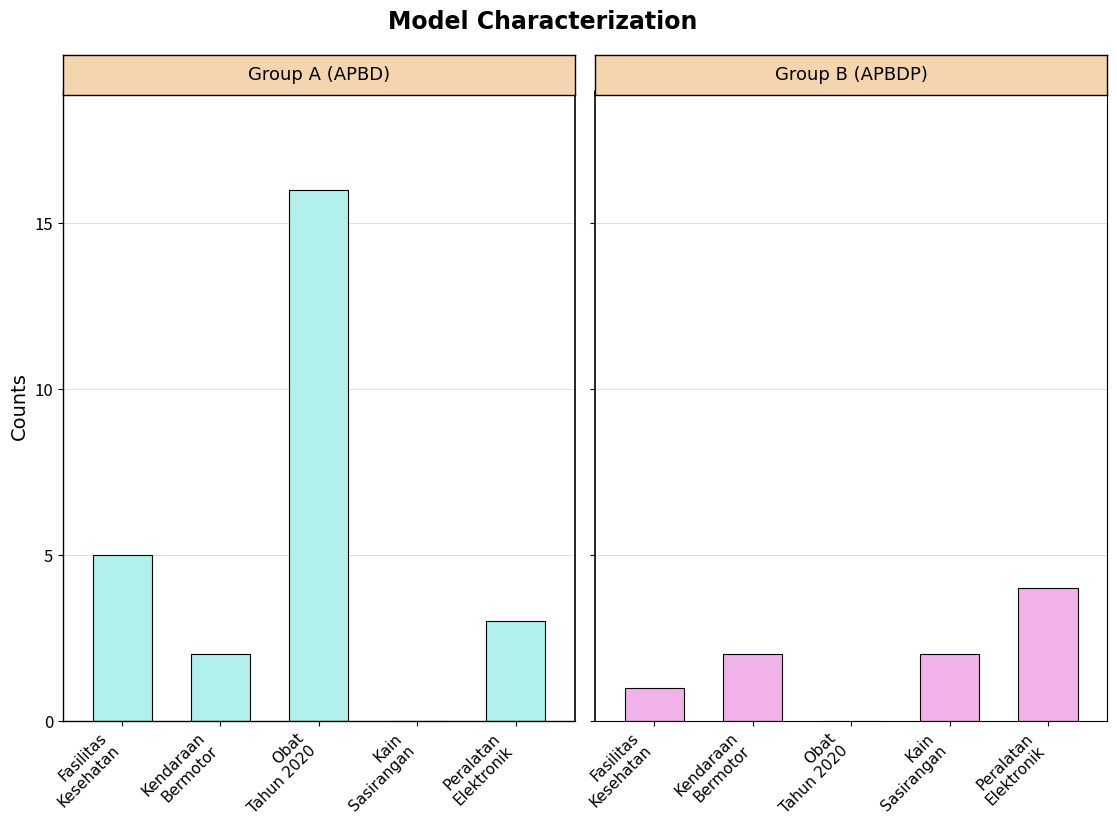

Which category has the lowest value across all series?

Kain
Sasirangan